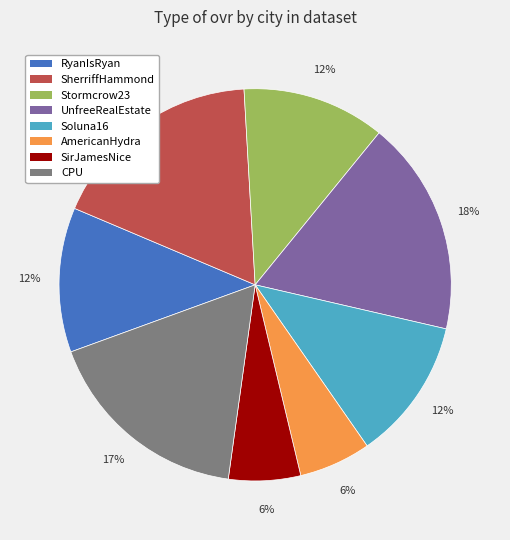

Combined, do RyanIsRyan and CPU account for over 50%?

No